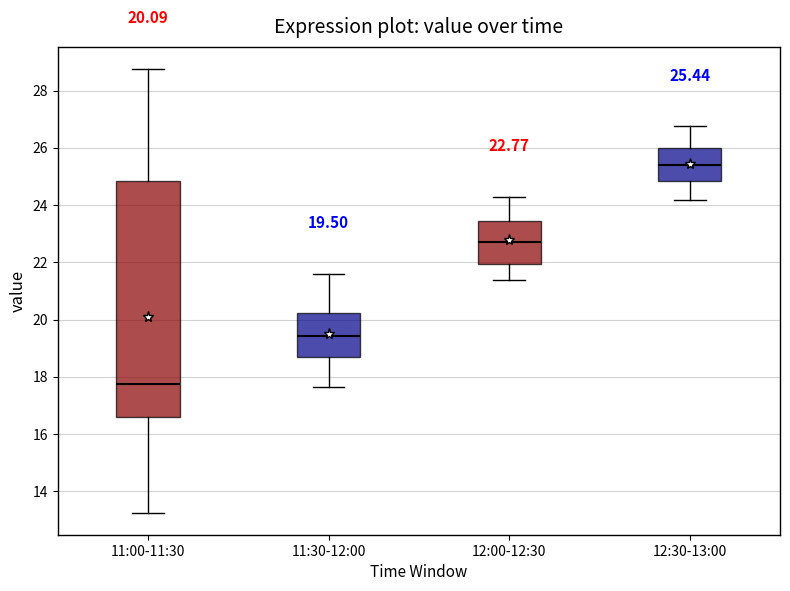

Comparing the boxes themselves (not the whiskers), which one is the tallest?

11:00-11:30